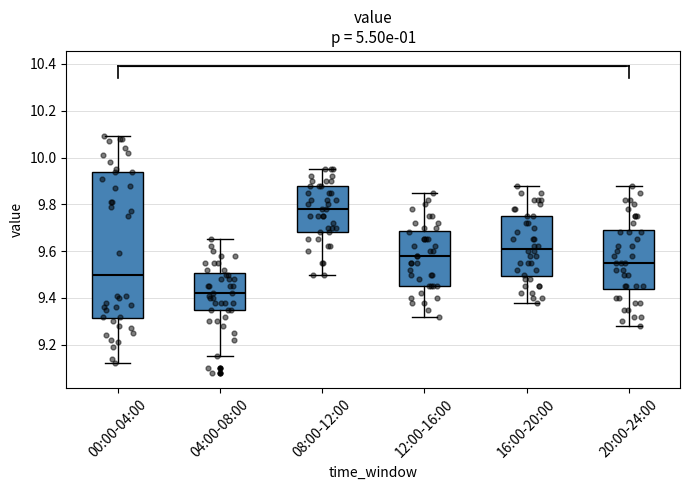

Comparing the boxes themselves (not the whiskers), which one is the tallest?

00:00-04:00